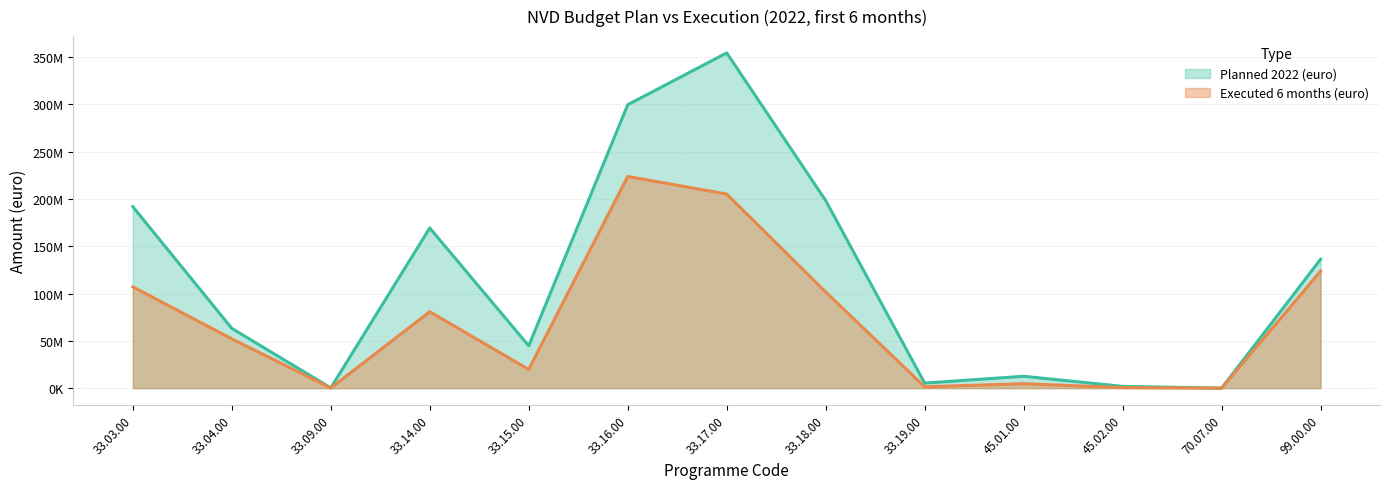

Reading left to right, list all the values displayed in this chart.

Planned 2022 (euro): 191887483.0	63210753.0	275663.0	169355006.0	44777814.0	299615038.0	354466611.0	198329519.0	5362763.0	12546402.0	1871386.0	32295.0	136317035.0
Executed 6 months (euro): 107107358.2	52137504.9	136607.0	80794234.3	19781405.4	223806726.2	205189867.0	101649961.4	1432354.8	4699330.0	547364.1	20201.3	123727162.1